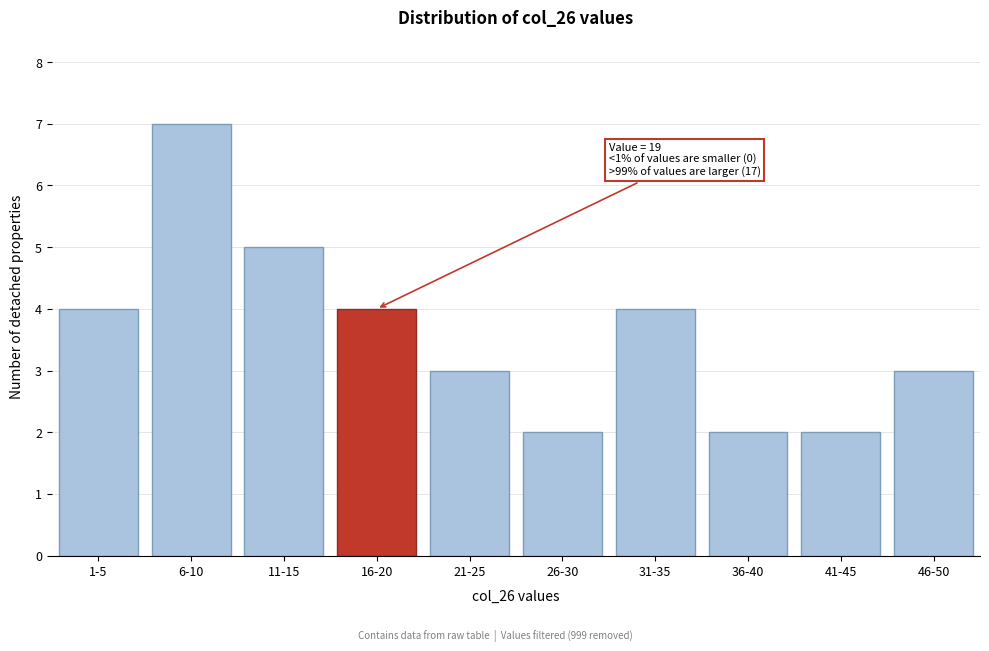

Reading left to right, what are all the values shown in this chart?

1-5=4	6-10=7	11-15=5	16-20=4	21-25=3	26-30=2	31-35=4	36-40=2	41-45=2	46-50=3